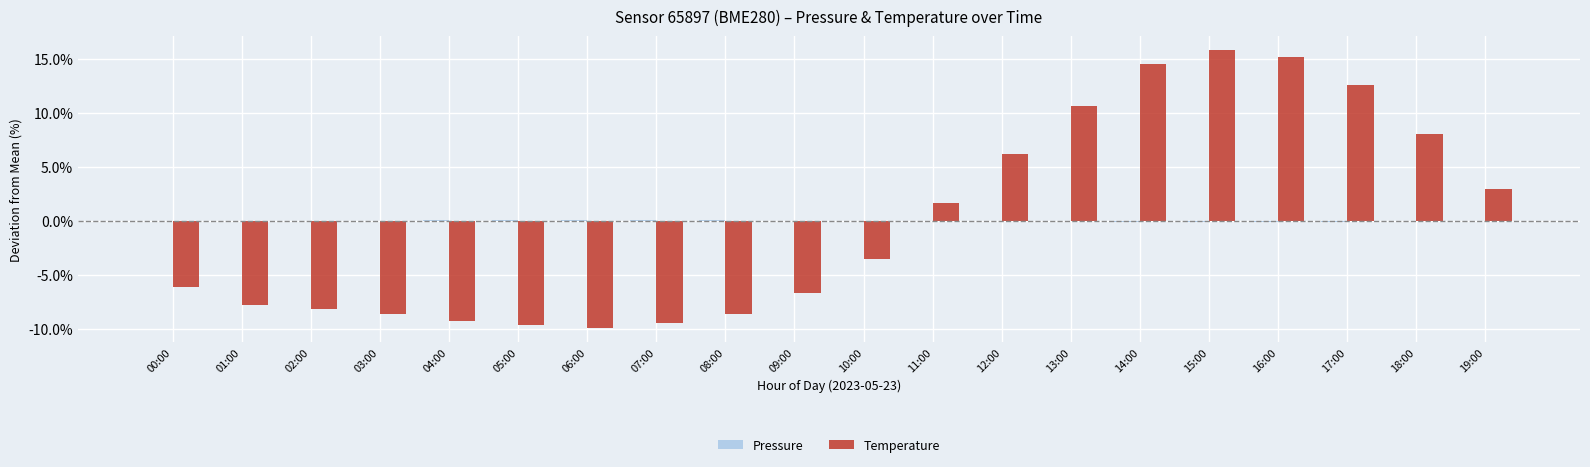

What is the greatest value displayed?

15.8